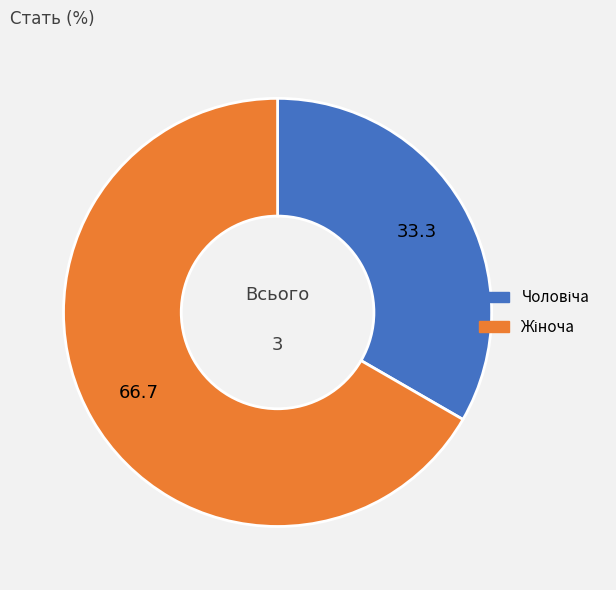

Is there a majority slice in this chart?

Yes